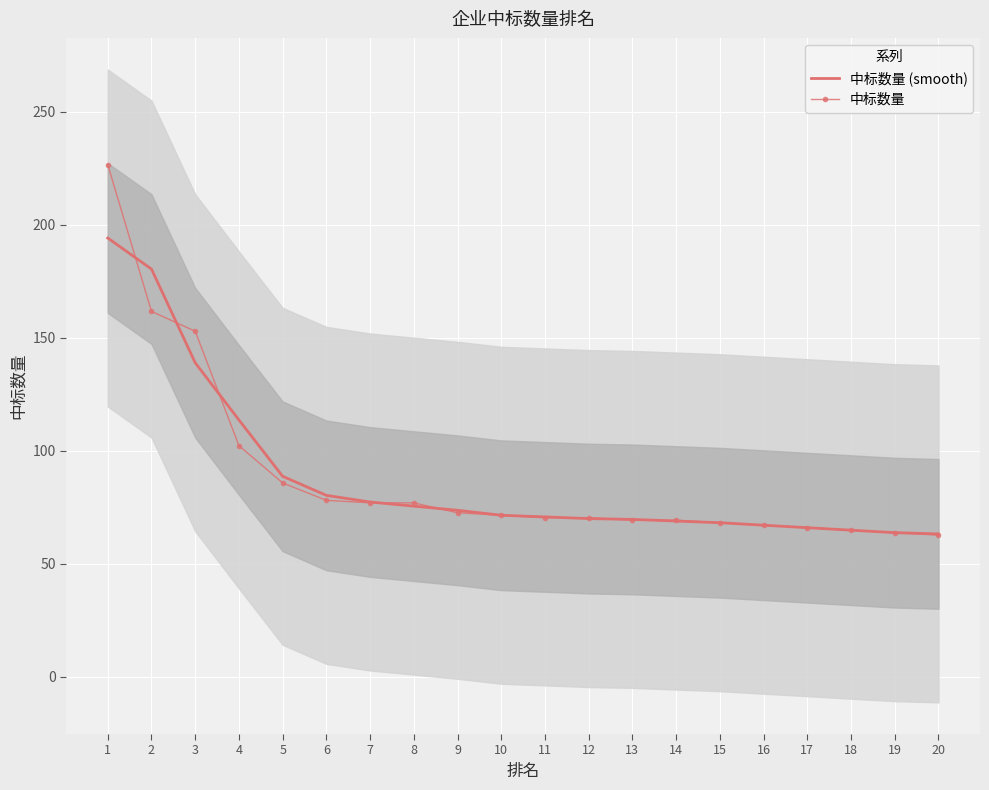

At how many categories does at least one series exceed 145?

3